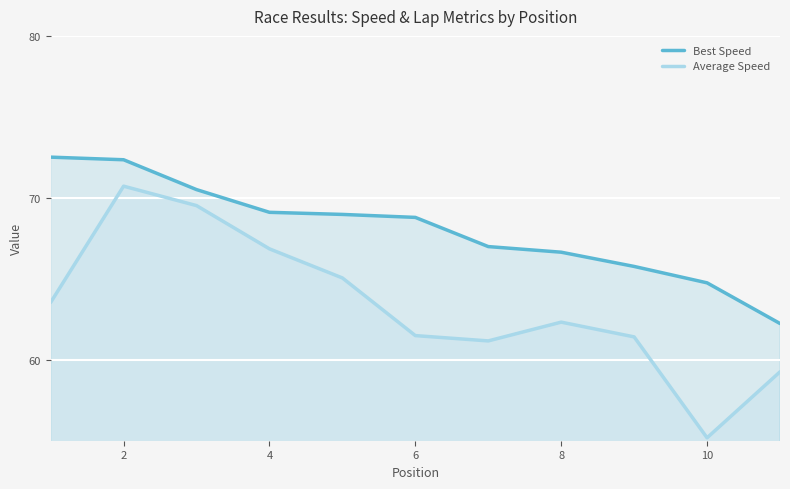

Read the Best Speed value at 8.

66.6